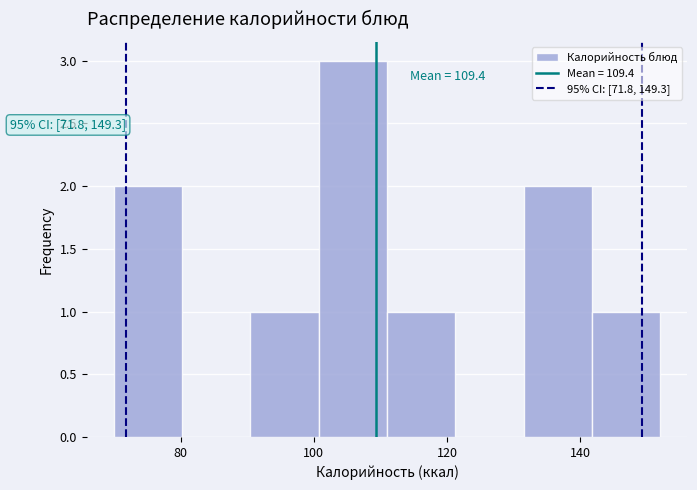

Over which range of the x-axis is the bar tallest?

100 to 112